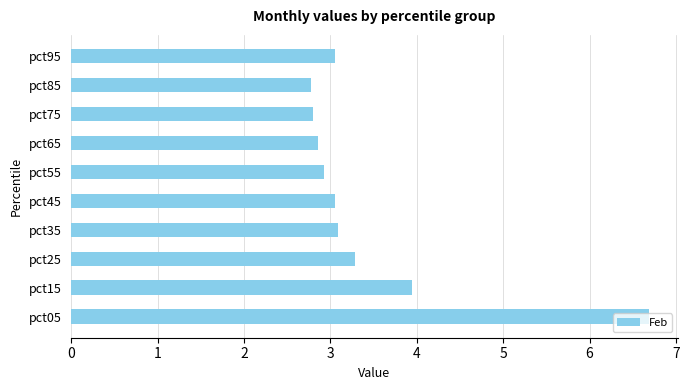

What is the change in value from pct05 to pct65?

-3.8